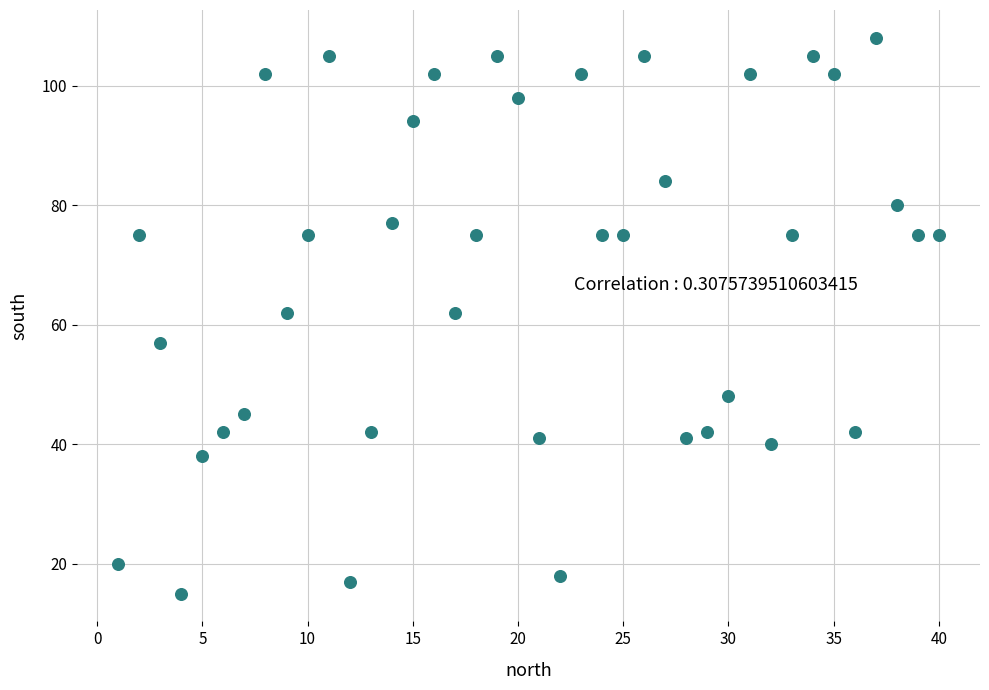

What is the range of X values (max minus min)?

39